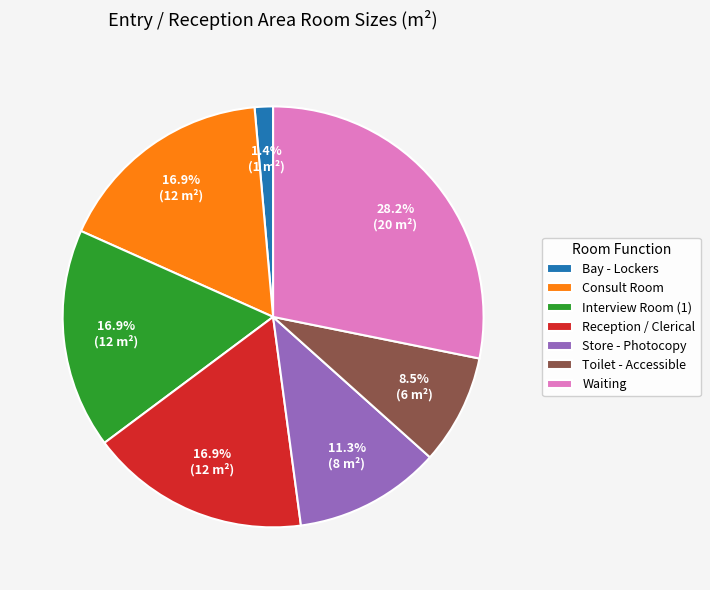

Count the number of slices in the pie.

7